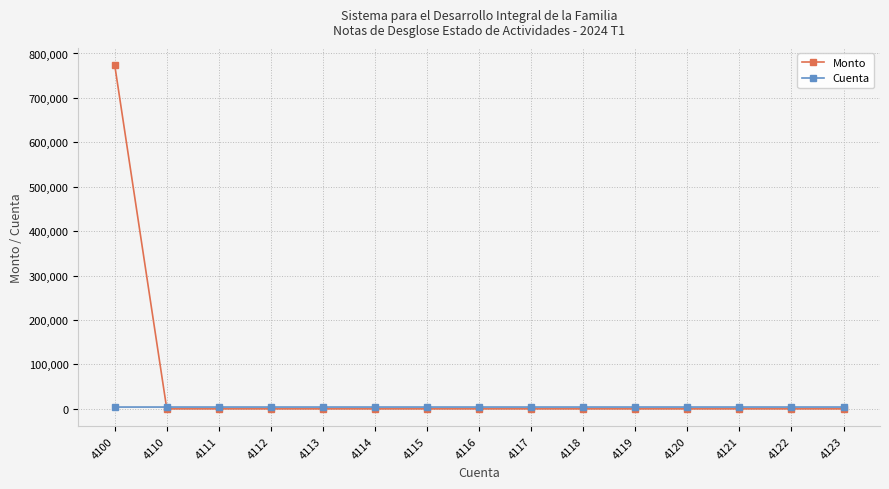

The Monto series shows 251785 at 4119. True or false?

False